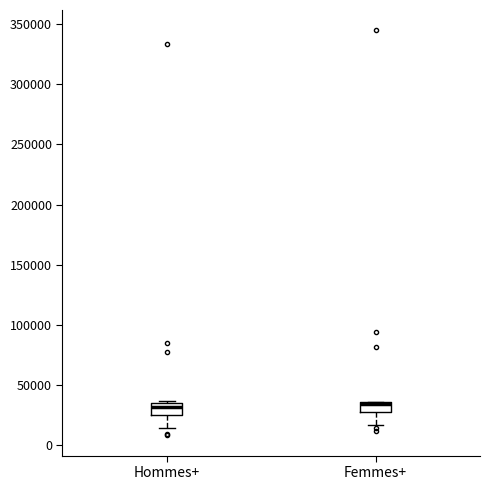

Where does the lower whisker of the box for Hommes+ end on the y-axis? The values are not printed on the chart, so give them approximately, as read against the axis.

15000